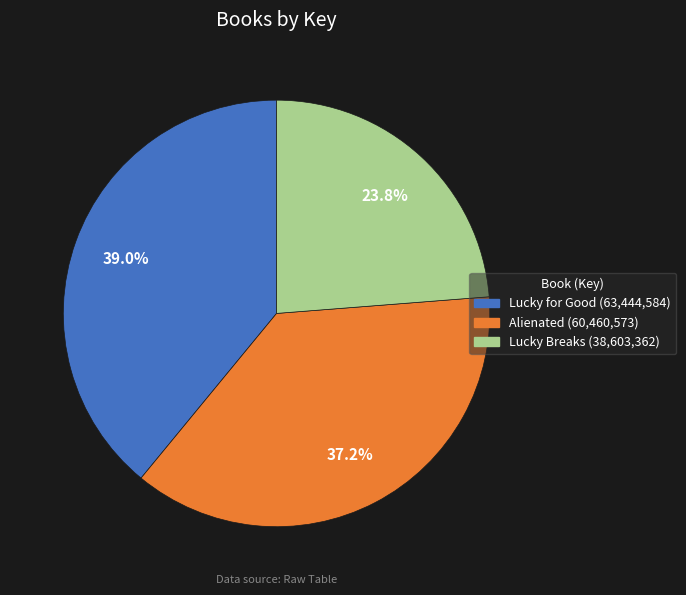

Is Lucky for Good the majority of the pie?

No